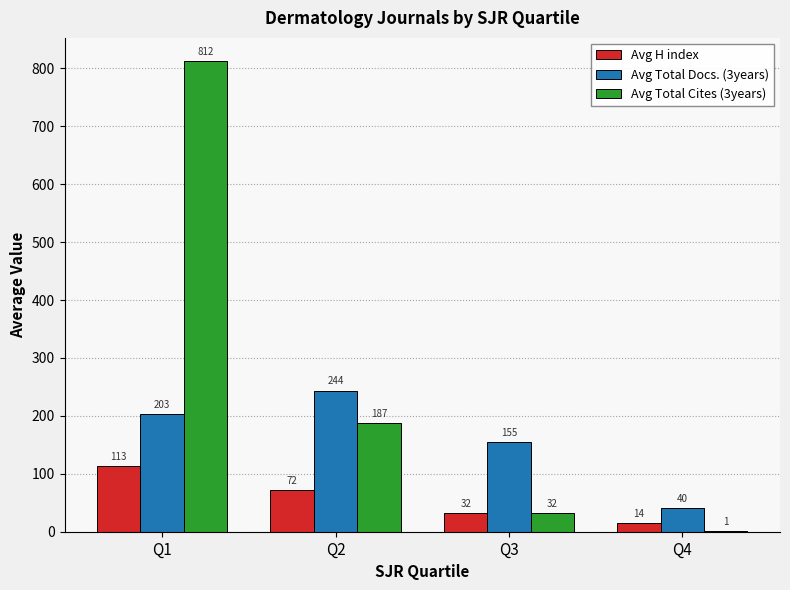

What is the average value of the Avg Total Docs. (3years) series?

160.5